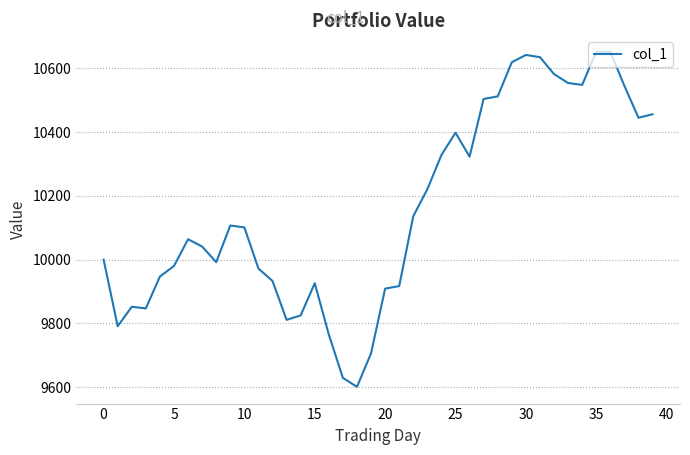

What is the maximum value shown in the chart?

10652